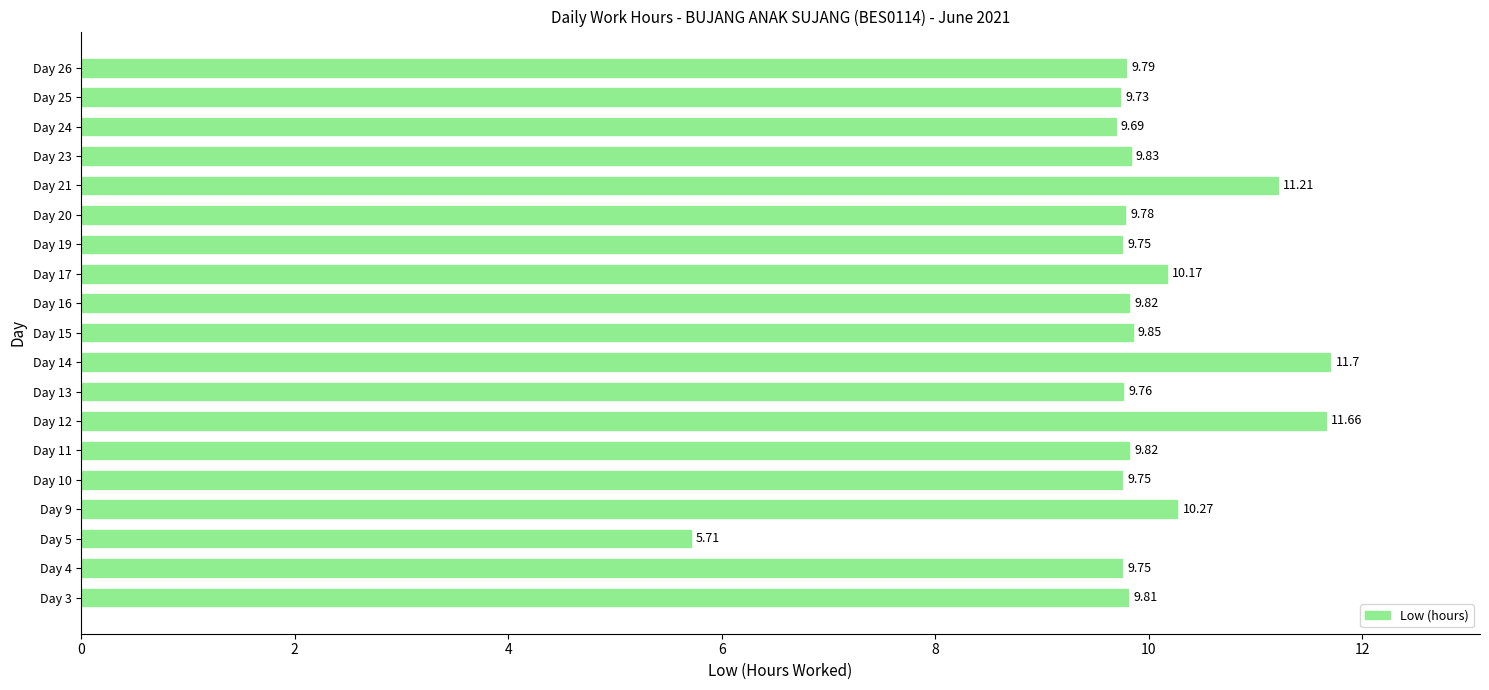

What is the ratio of the value at Day 21 to the value at Day 19?

1.1